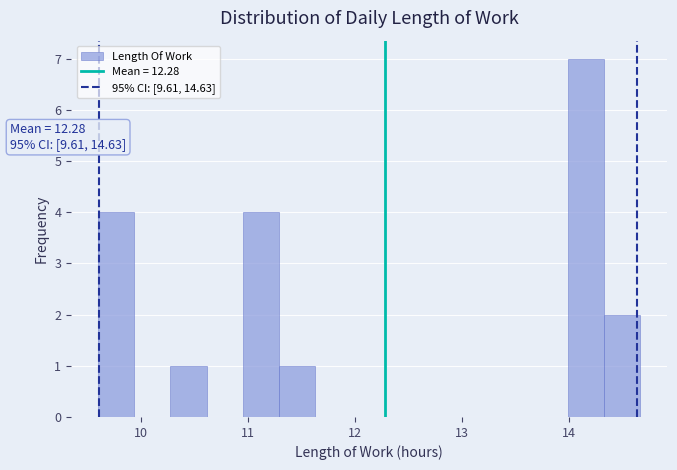

Around what value on the x-axis is the tallest bar? Give the approximate position of its centre, as read against the axis.

14.2